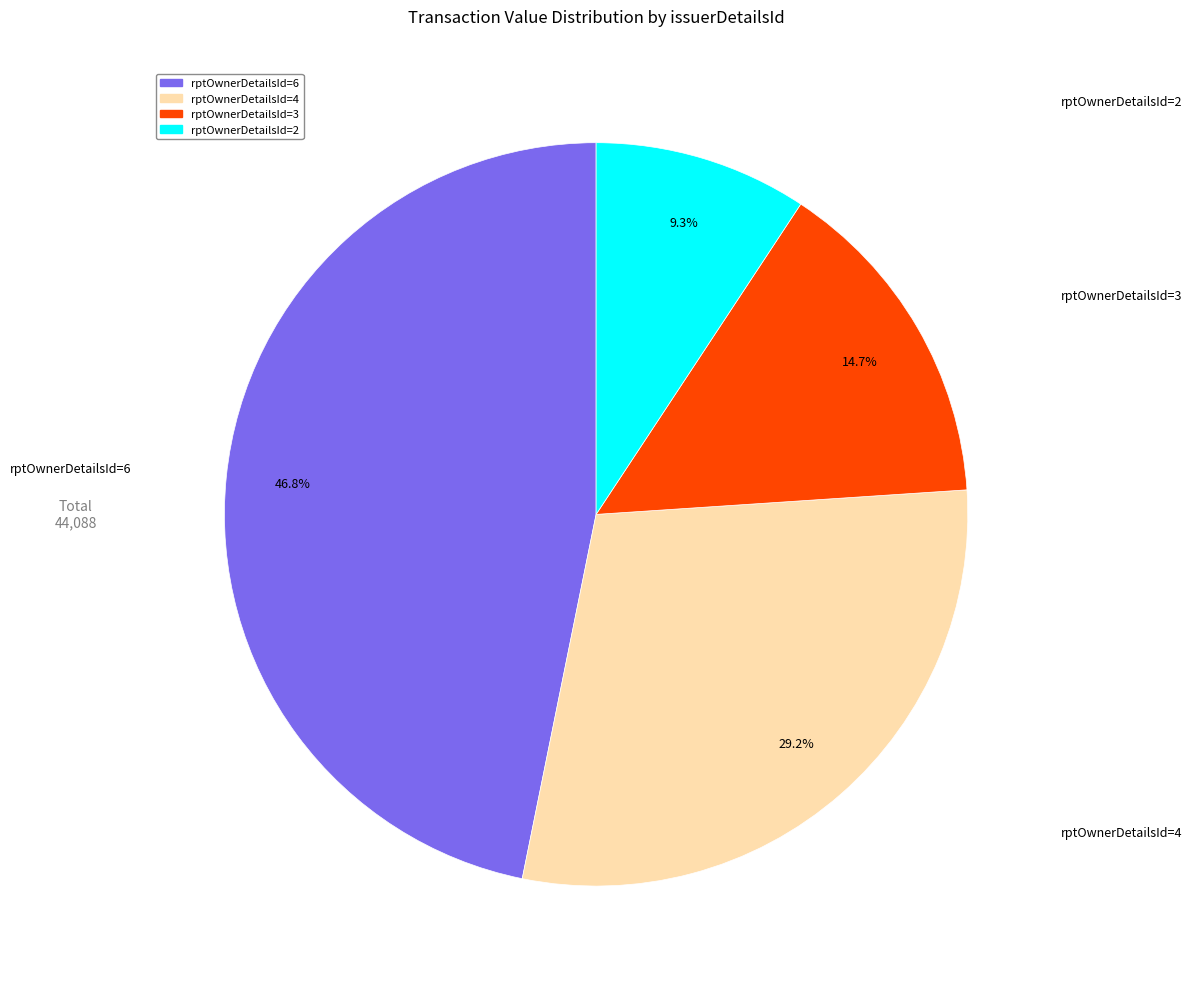

How many slices are in this pie chart?

4